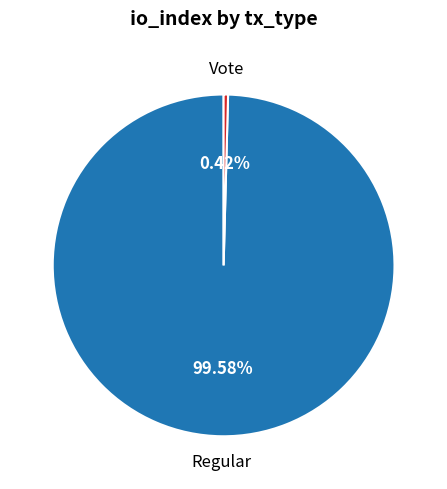

Between Vote and Regular, which is larger?

Regular